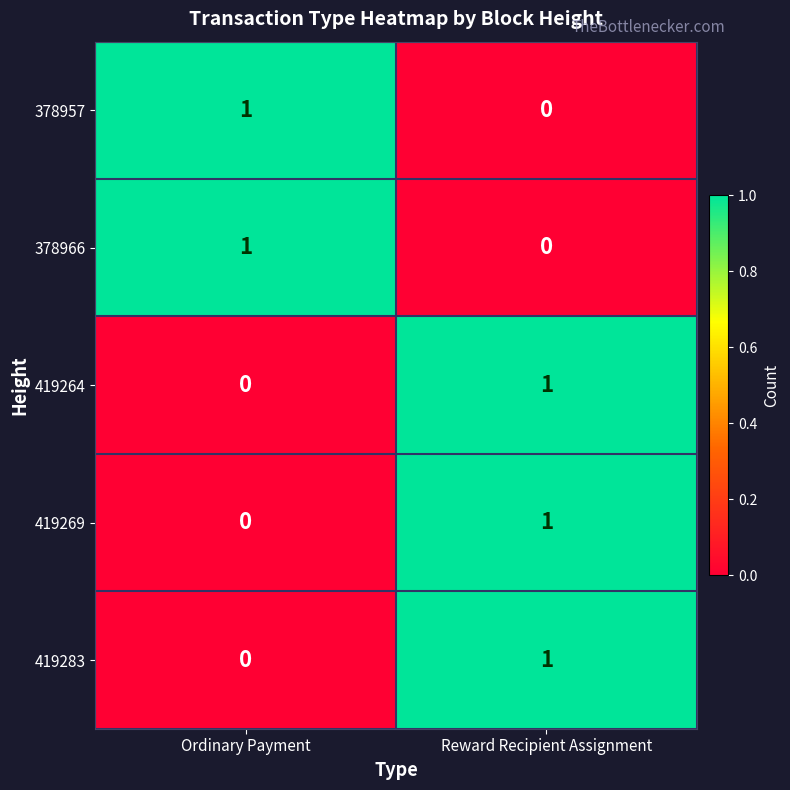

How many data points in 419283 are less than 1?

1